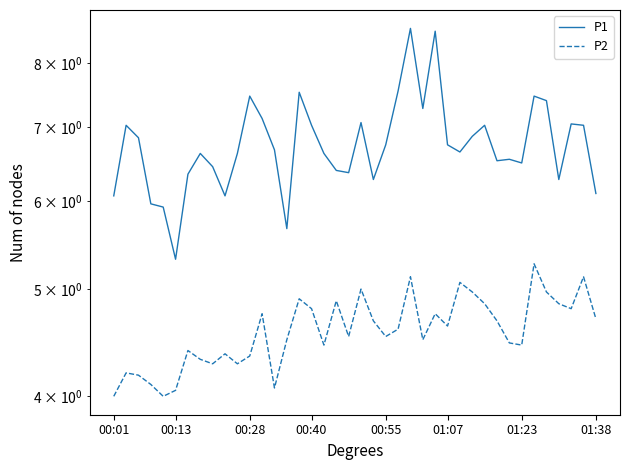

Rank the series by their average value, from highest to lowest.

P1, P2